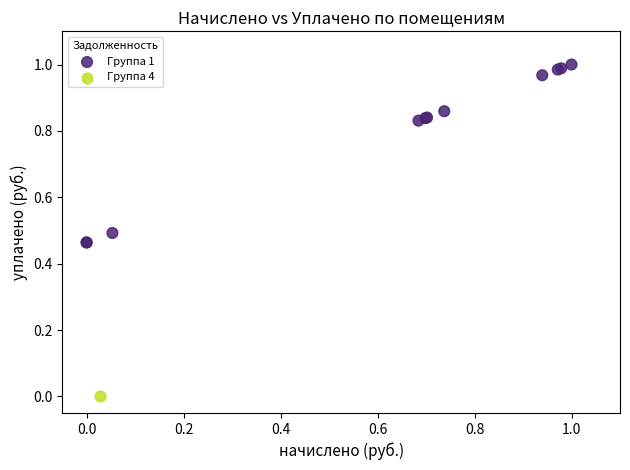

What are all the series names shown in the legend?

Группа 1, Группа 4